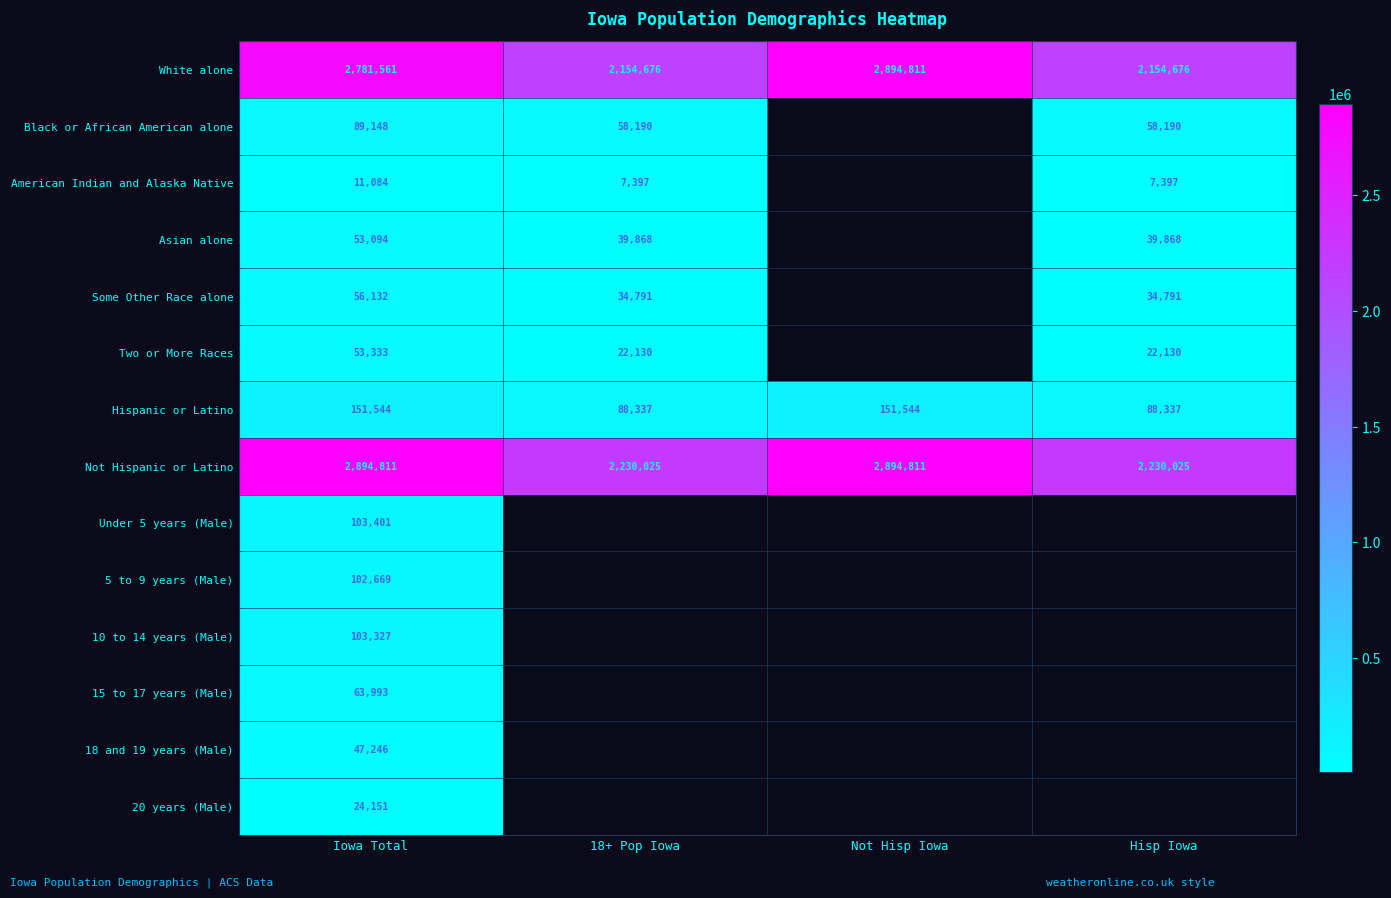

The 5 to 9 years (Male) series shows 32171 at Iowa Total. True or false?

False